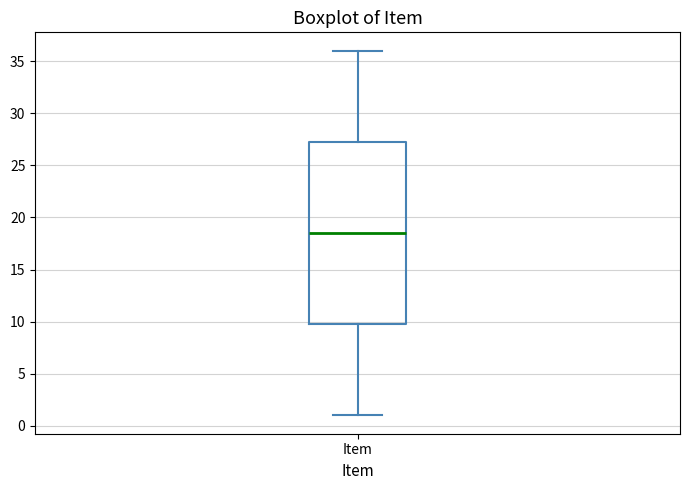

Read this box plot against the y-axis: the position of the median line, the range covered by the box, and the ends of both whiskers. The values are not printed on the chart, so give them approximately, as read against the axis.

median 18.5, box 10.0 to 27.5, whiskers 1.0 to 36.0